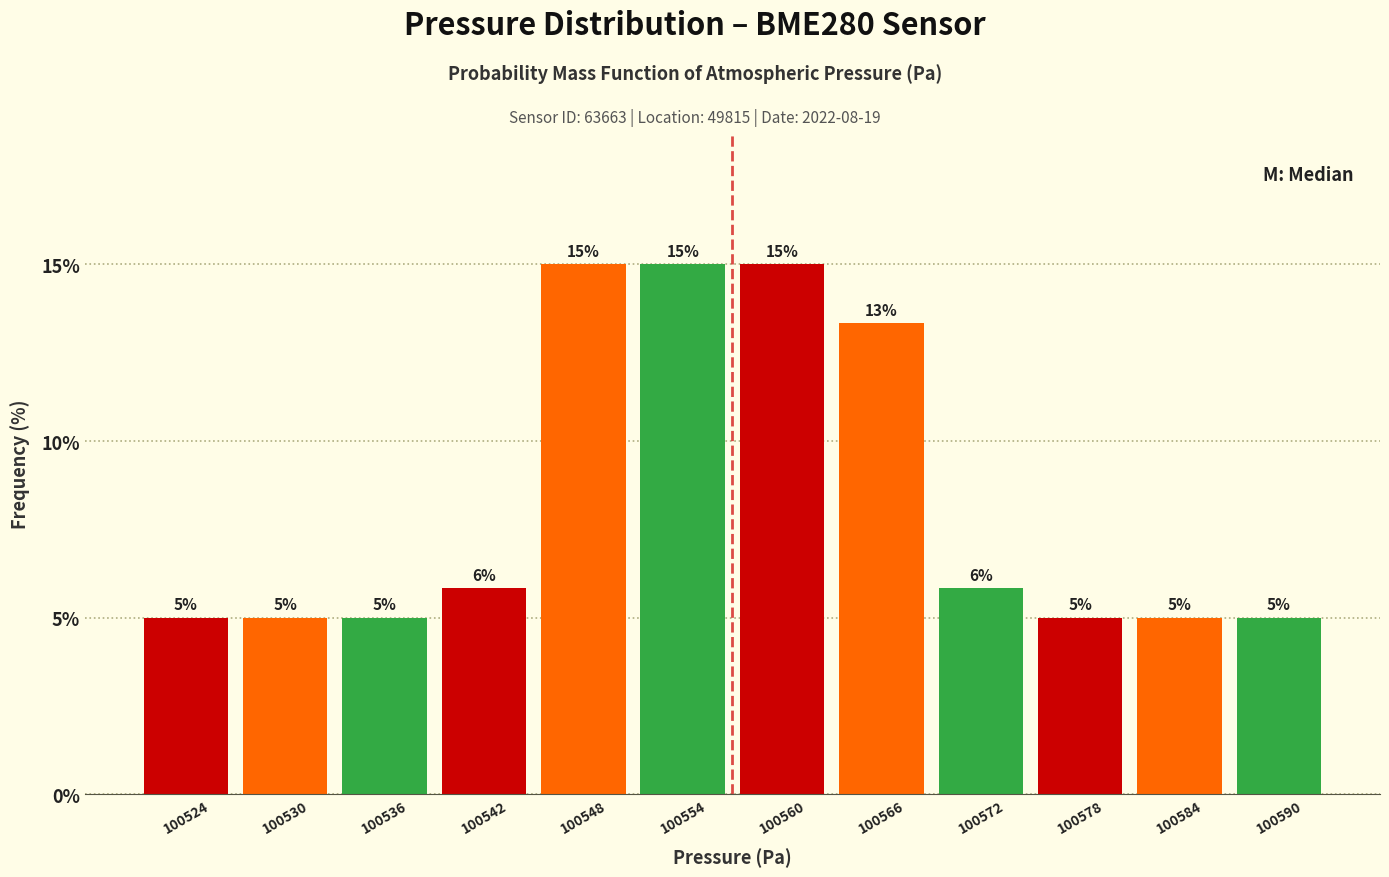

Approximately how many times larger is the value at 100590 compared to 100554?

0.3